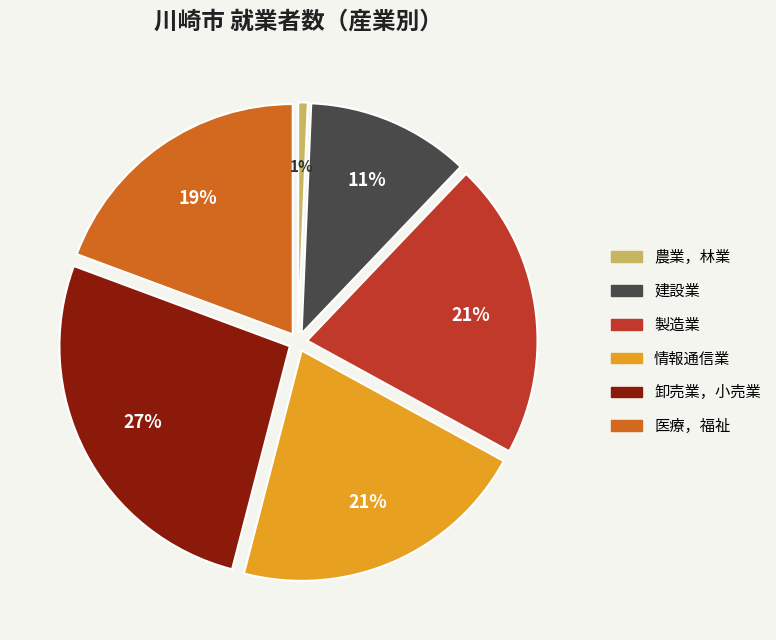

The 卸売業，小売業 slice represents 17% of the pie. True or false?

False